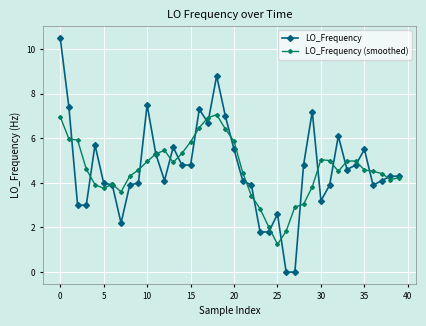

Which series has the widest spread of values?

LO_Frequency